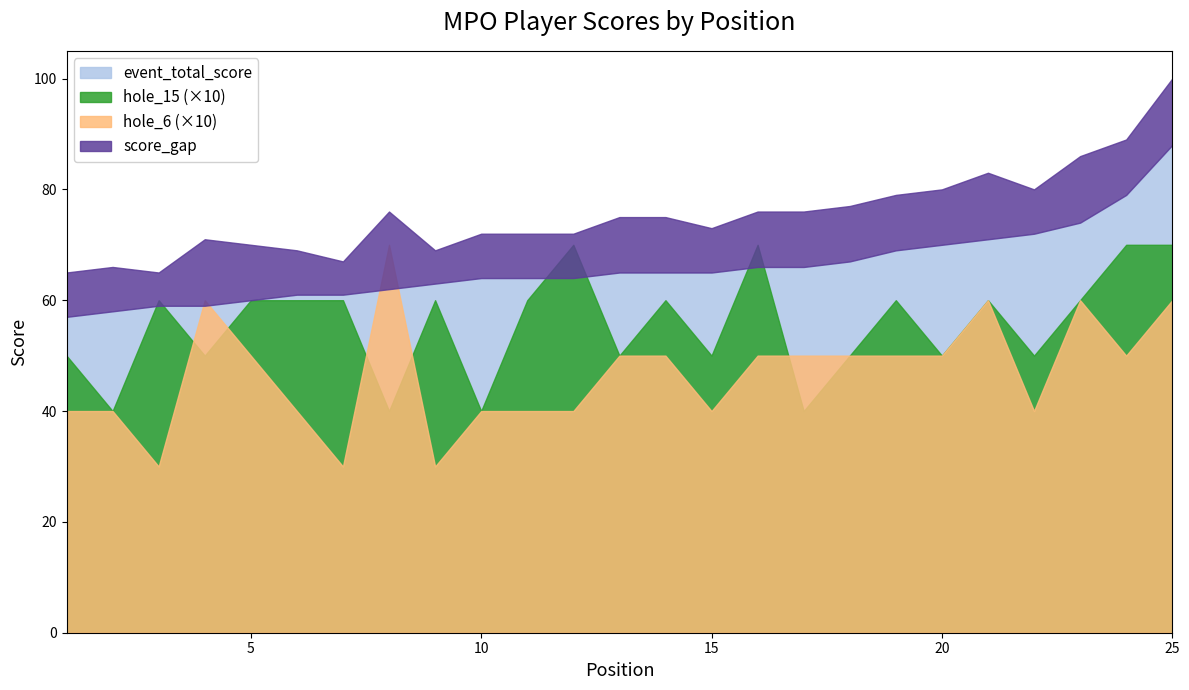

At which label does event_total_score first exceed 65?

16